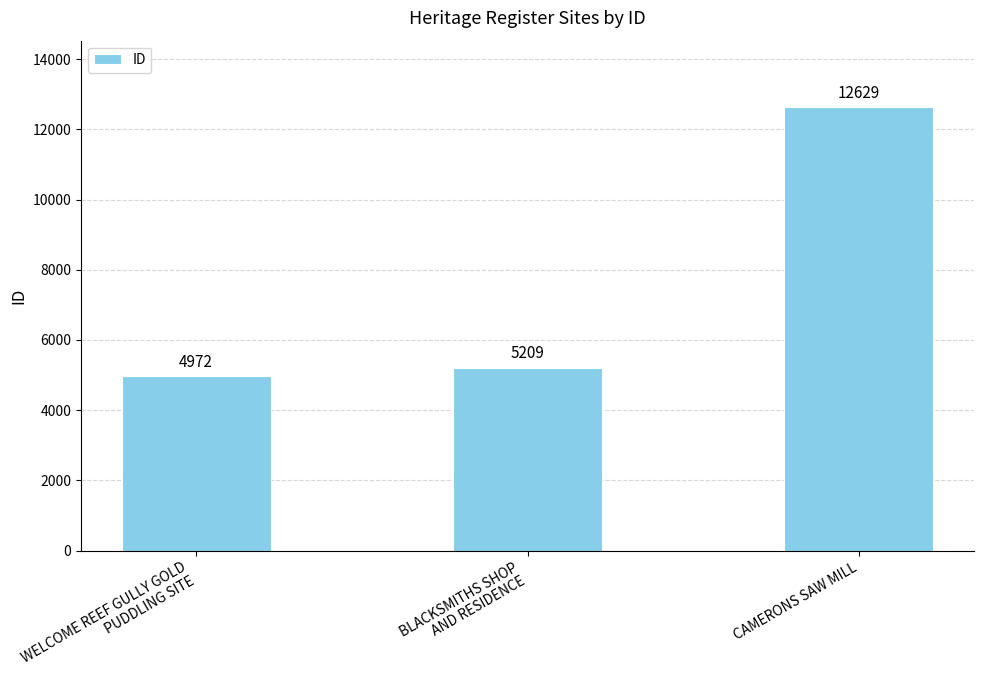

Between WELCOME REEF GULLY GOLD
PUDDLING SITE and CAMERONS SAW MILL, which is larger?

CAMERONS SAW MILL